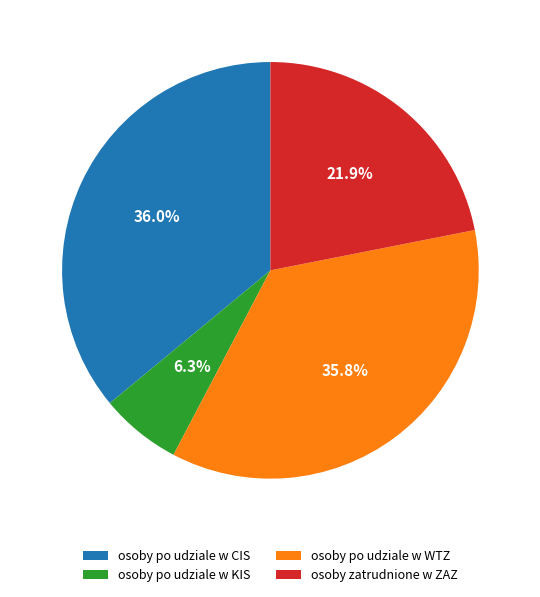

How much of the chart is everything except osoby zatrudnione w ZAZ?

78.1%